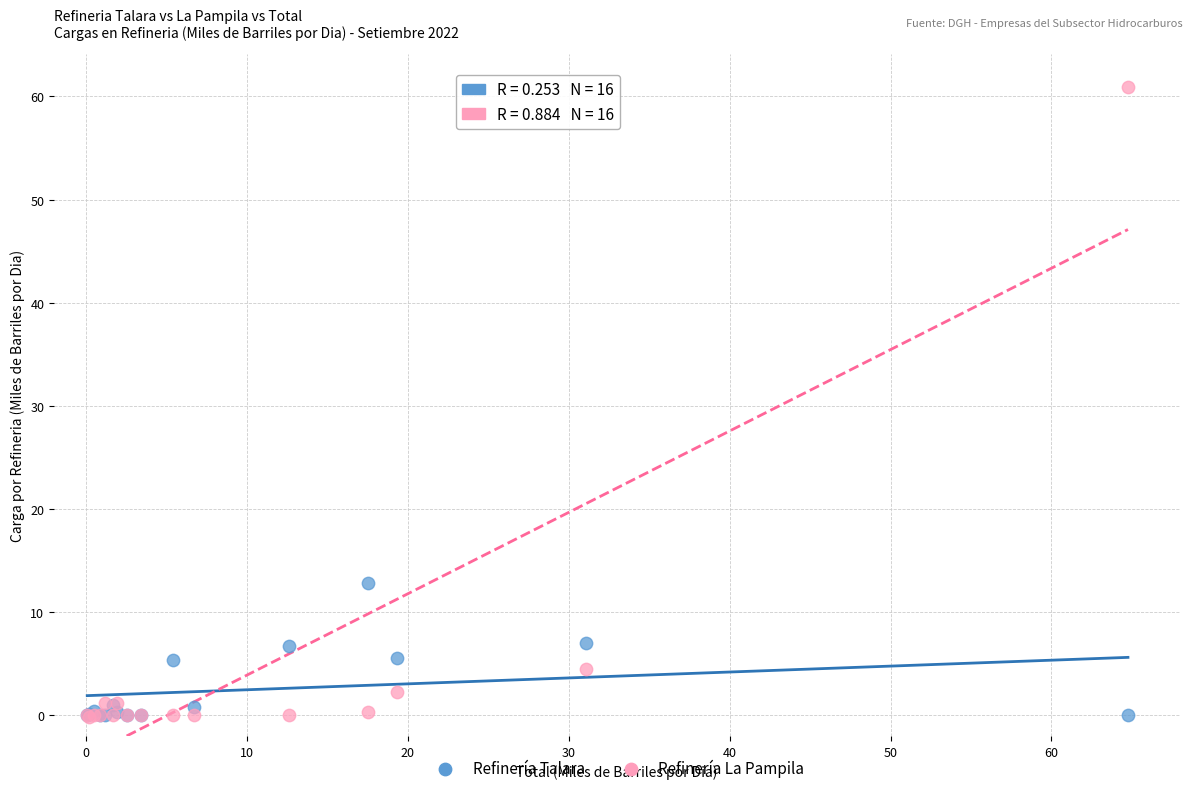

What are all the series names shown in the legend?

Refinería Talara, Refinería La Pampila